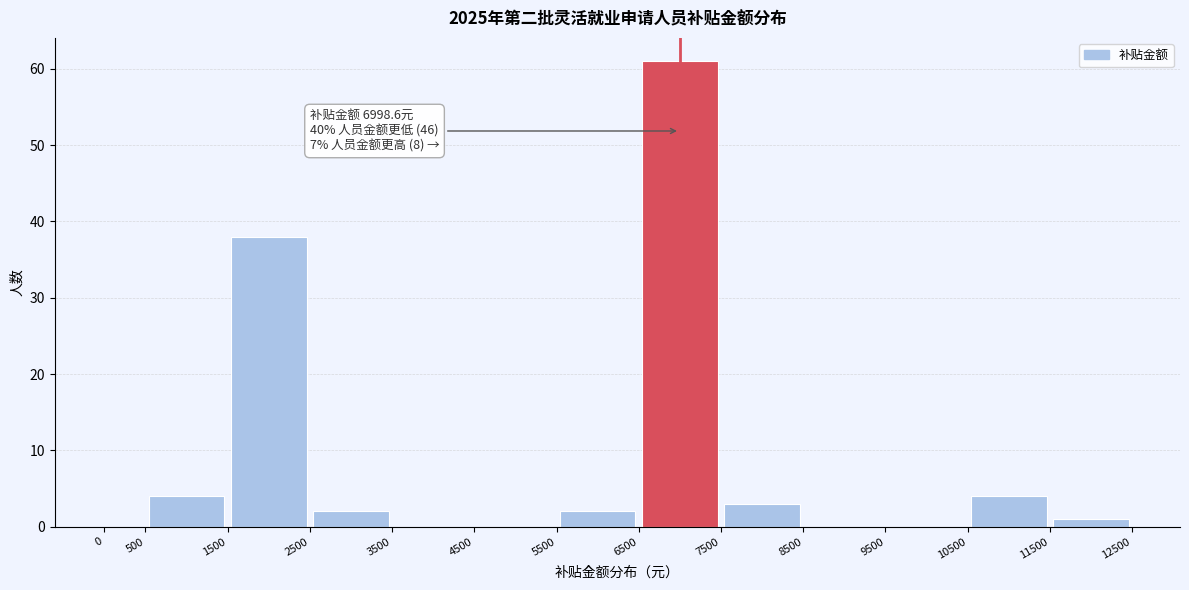

Which range on the x-axis has the tallest bar?

6500 to 7500